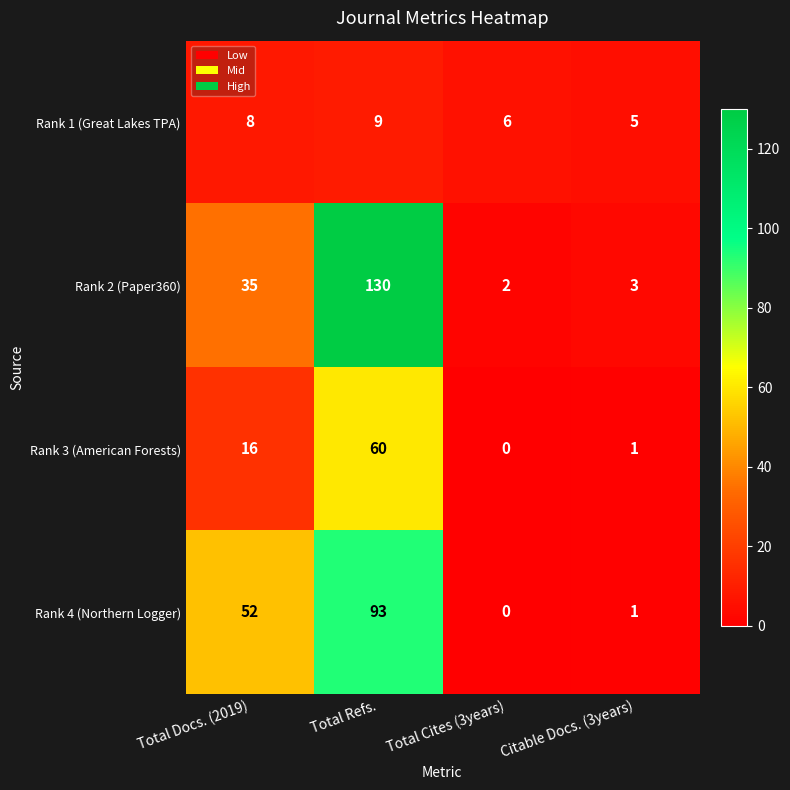

At which label is Rank 3 (American Forests) closest to 30?

Total Docs. (2019)